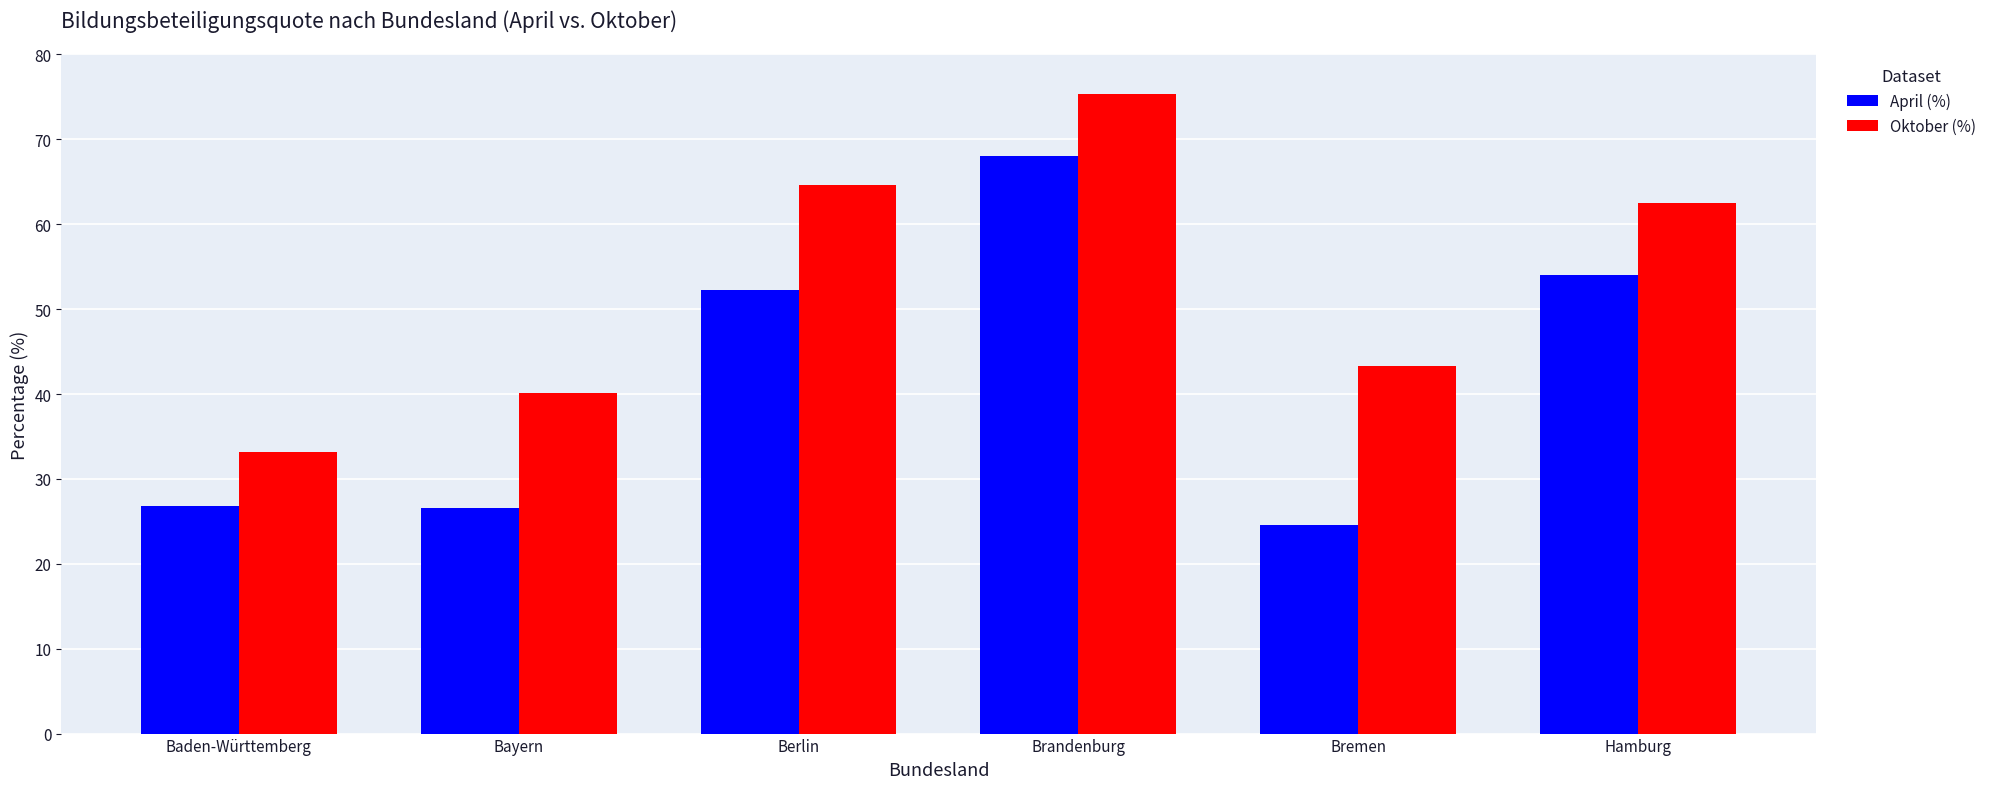

True or false: April (%) has a value of 26.8 at Baden-Württemberg.

True